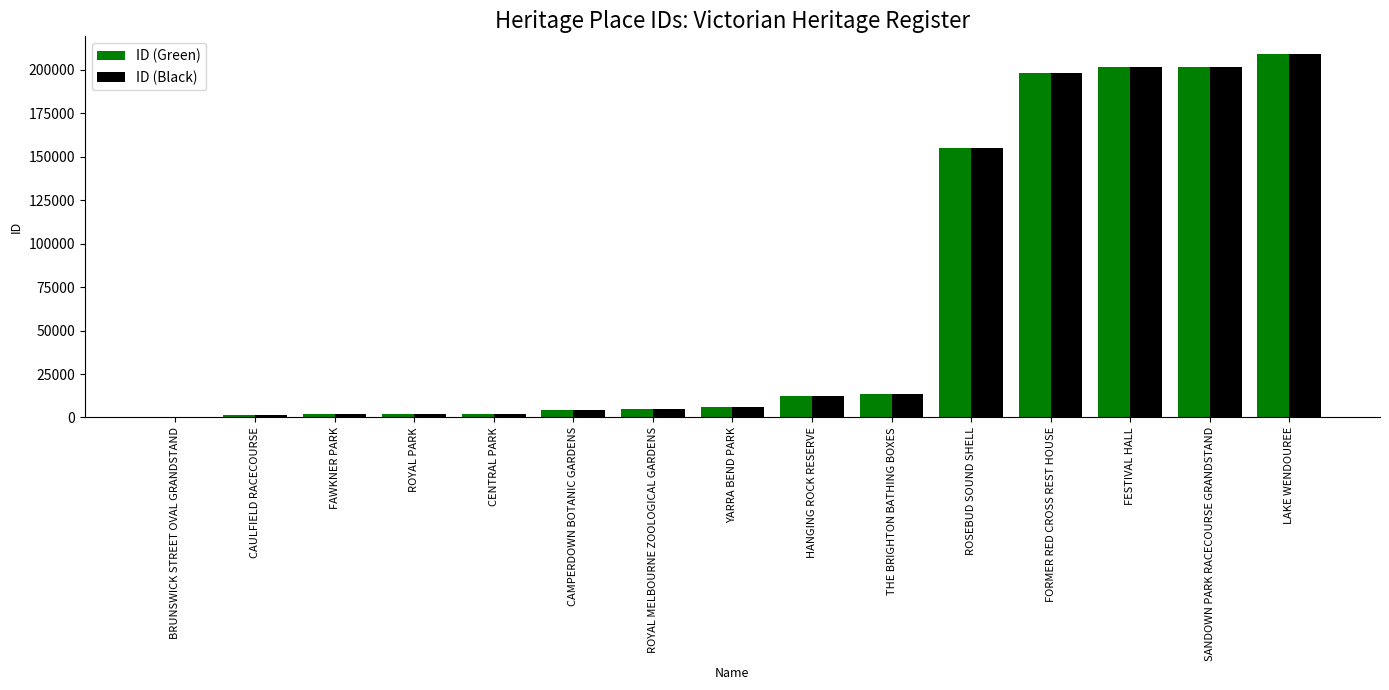

Which category has the highest value in the ID (Green) series?

LAKE WENDOUREE